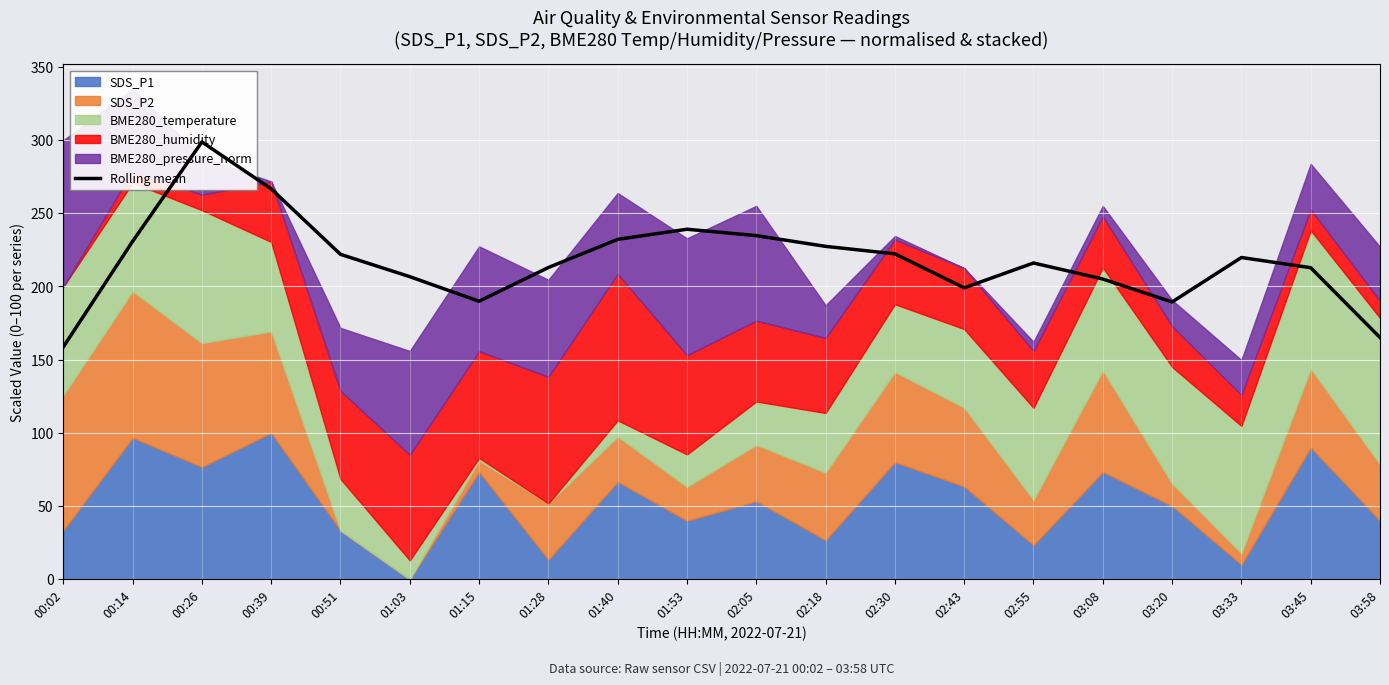

What is the label of the 9th point from the right?

02:18